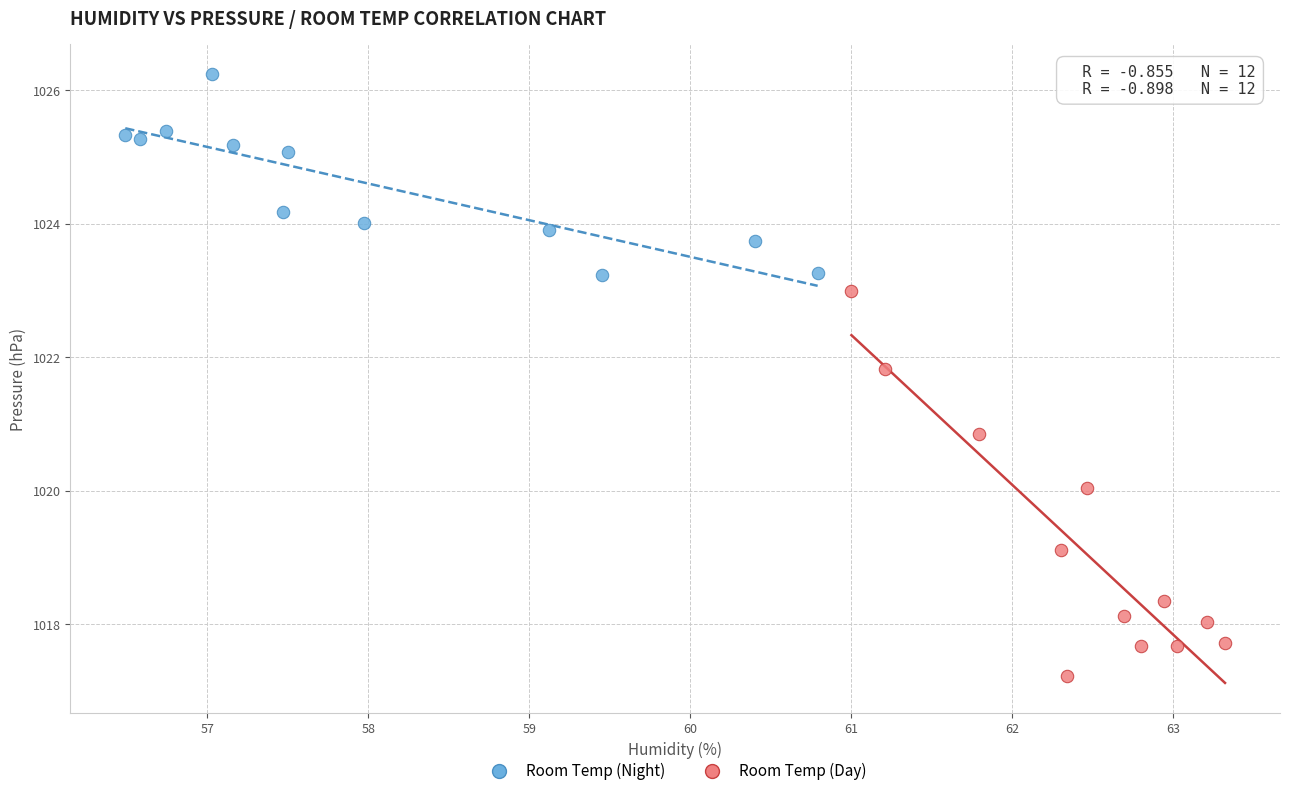

Which series contains the lowest Y value?

Room Temp (Day)